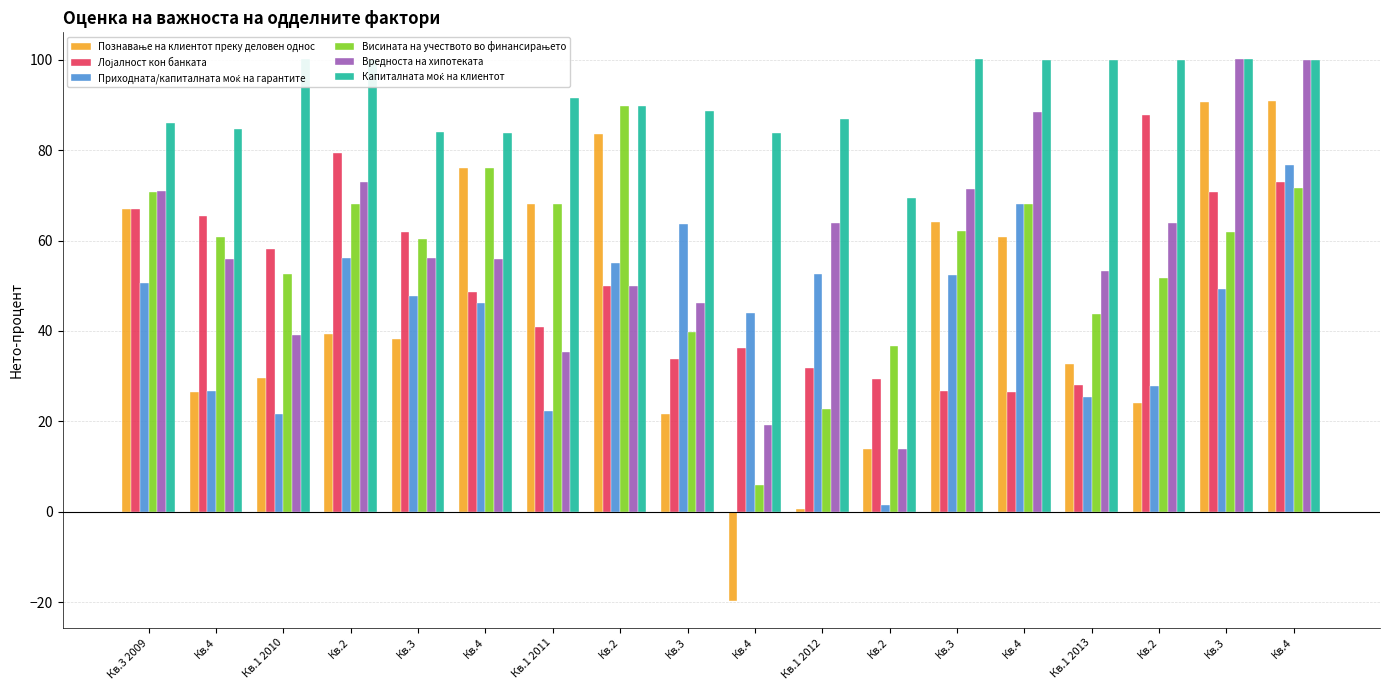

What is the value of the Капиталната моќ на клиентот bar at the 9th from the left?

84.0